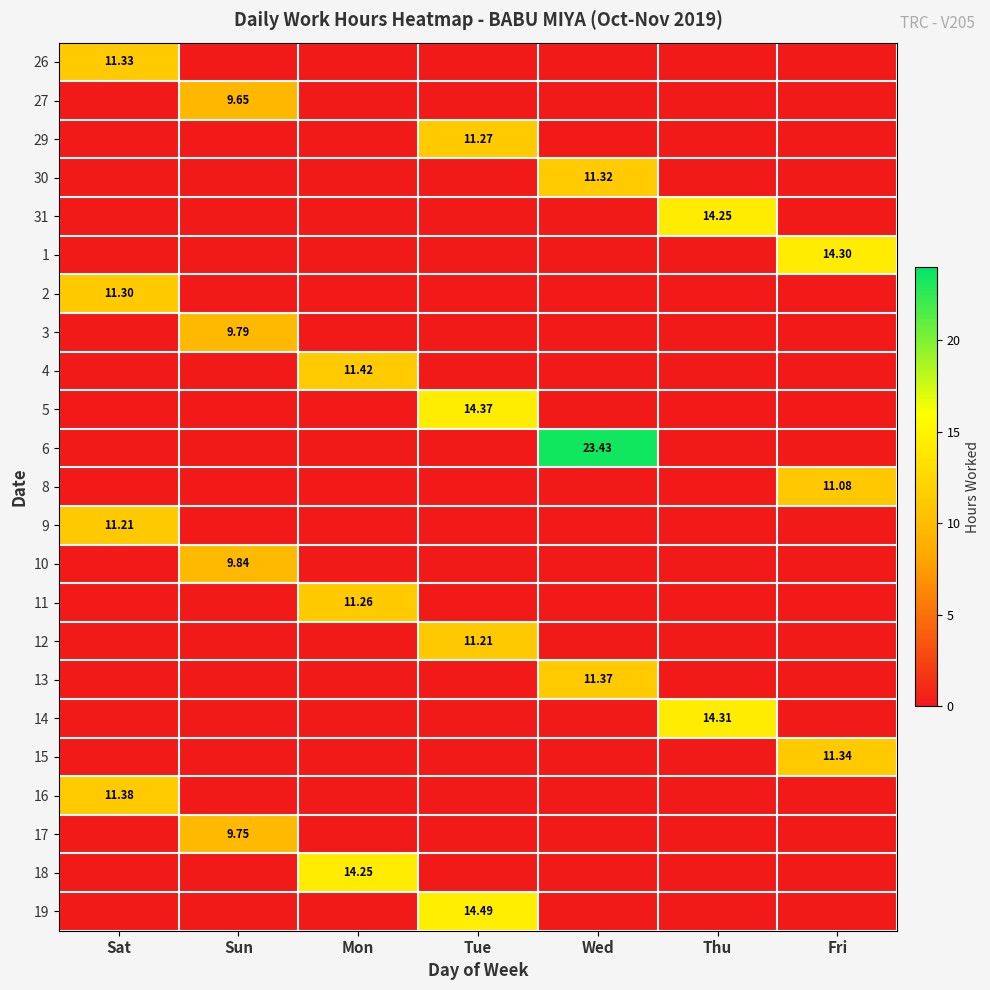

The 6 series shows 8.9 at Mon. True or false?

False